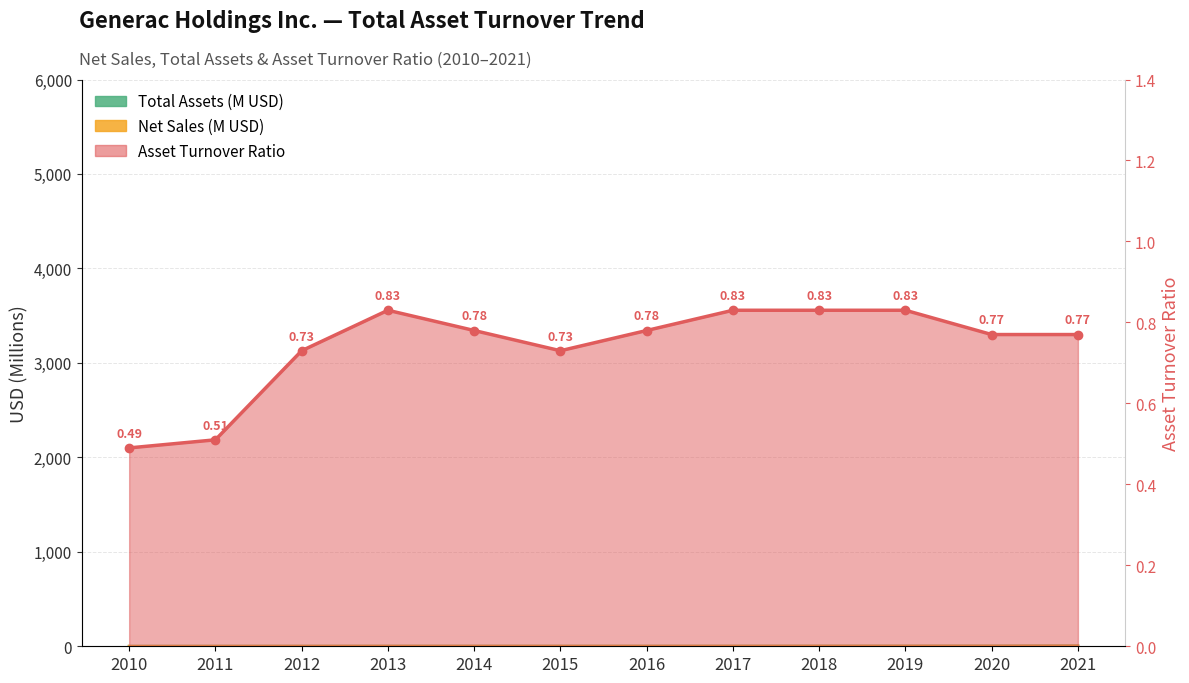

The Total Assets series shows 1.2 at 2010. True or false?

True